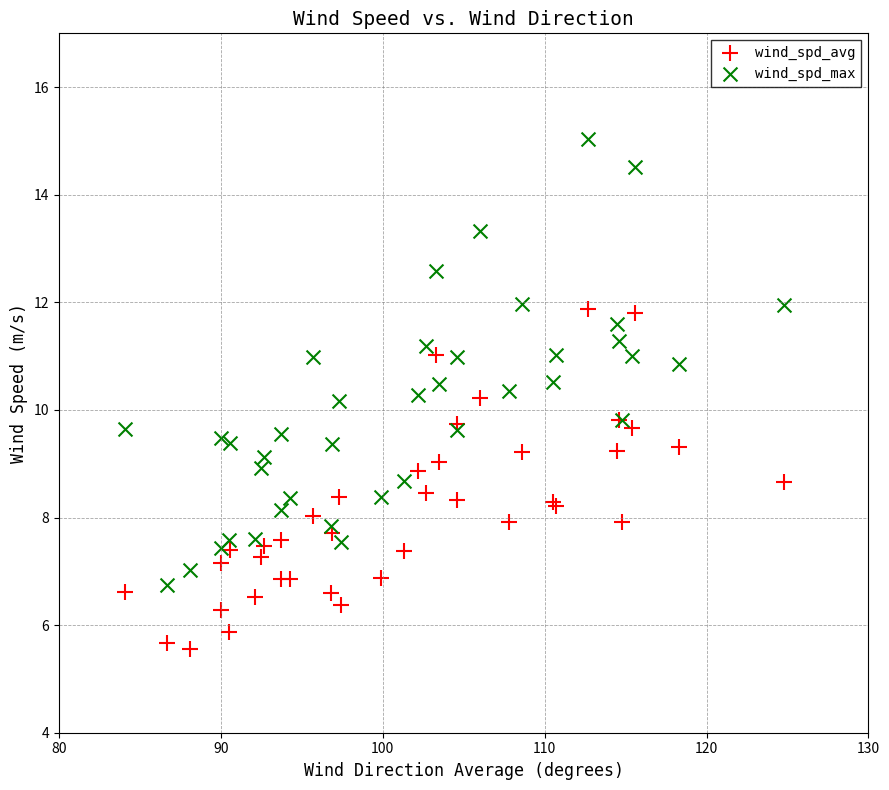

Which series contains the highest Y value?

wind_spd_max